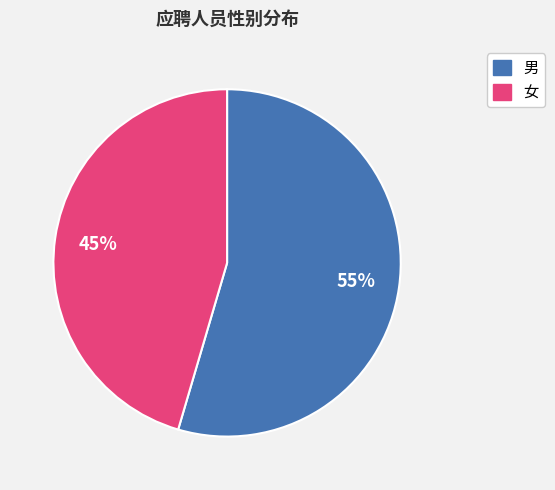

True or false: 男 accounts for 39% of the total.

False